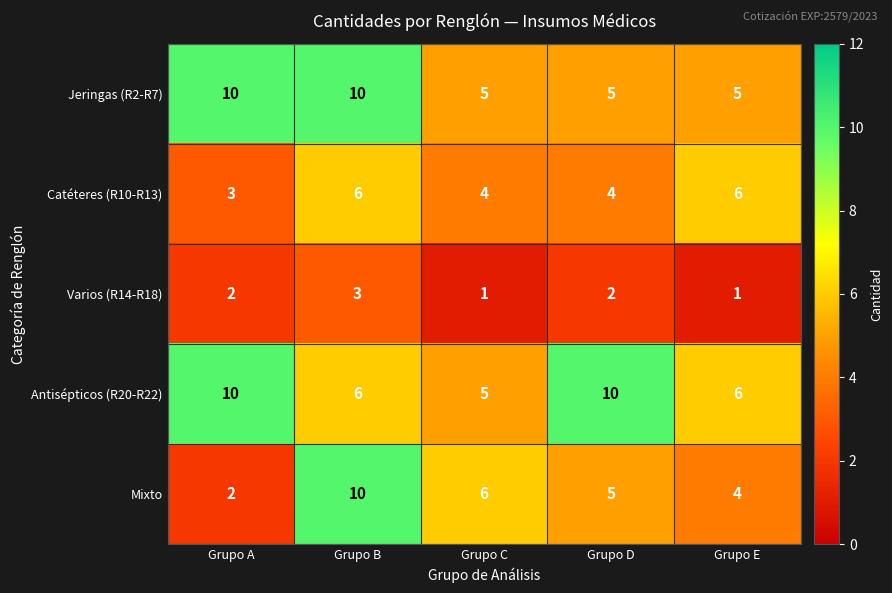

Reading left to right, what are all the values shown in this chart?

Jeringas (R2-R7): 10	10	5	5	5
Catéteres (R10-R13): 3	6	4	4	6
Varios (R14-R18): 2	3	1	2	1
Antisépticos (R20-R22): 10	6	5	10	6
Mixto: 2	10	6	5	4